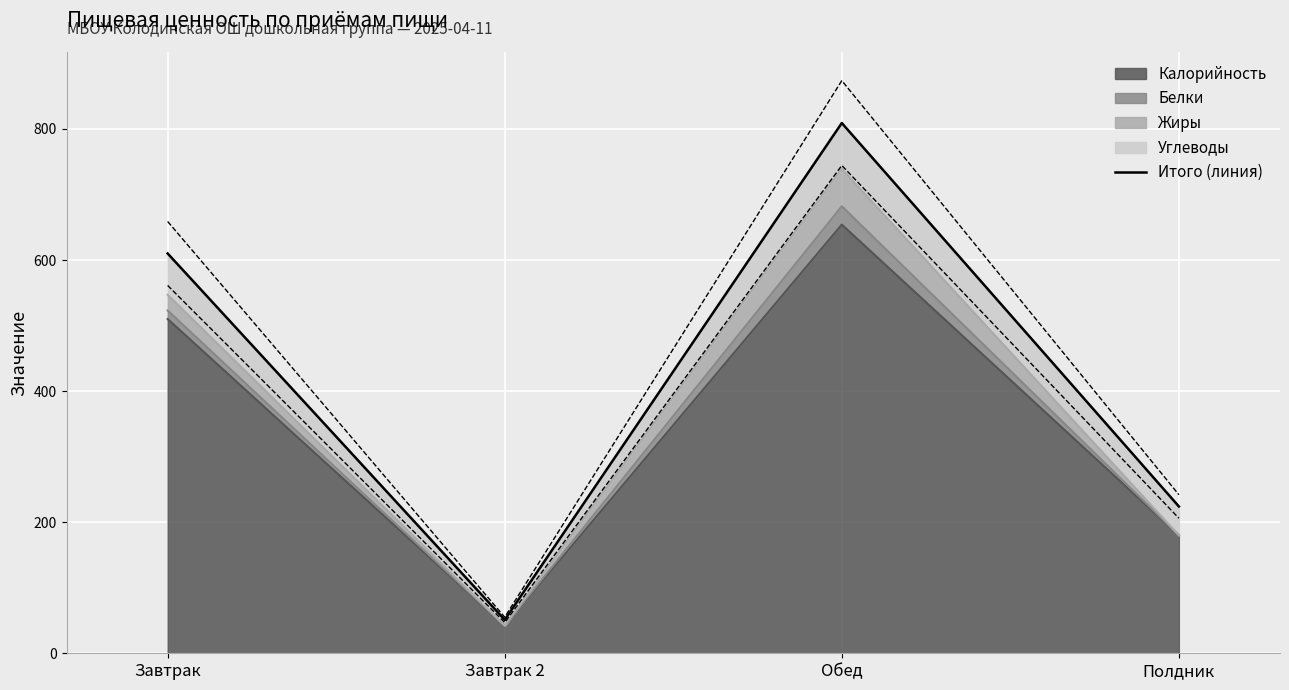

Reading left to right, list all the values displayed in this chart.

610	51	809	224